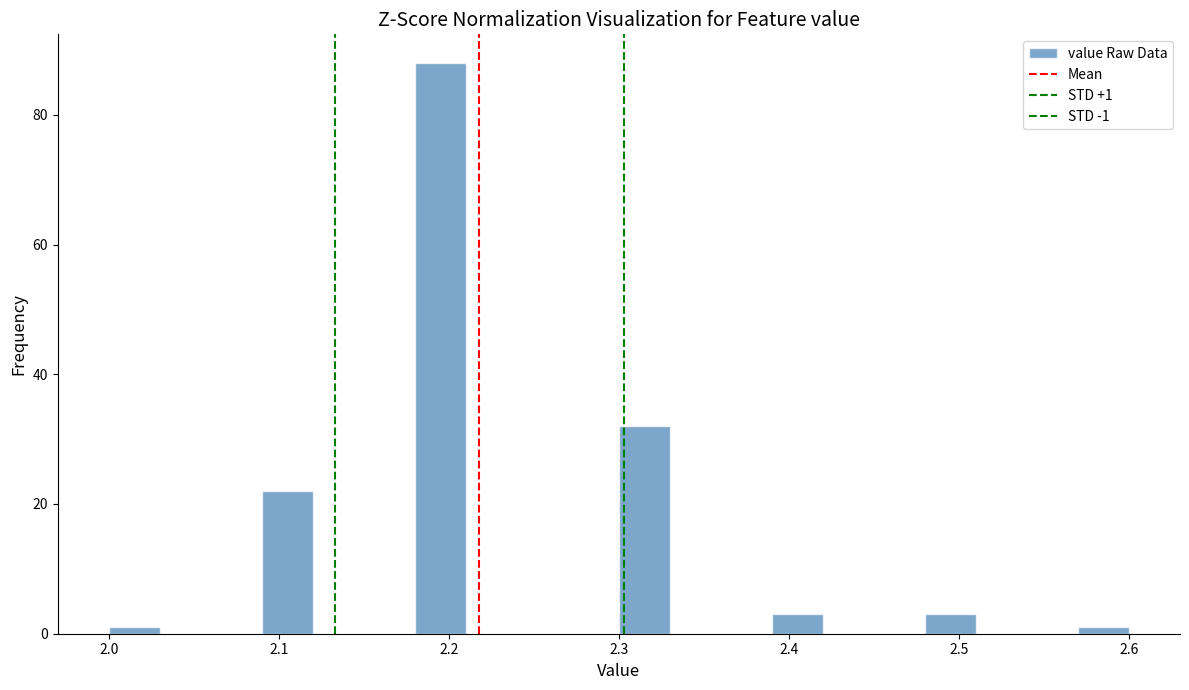

Around what value on the x-axis is the tallest bar? Give the approximate position of its centre, as read against the axis.

2.20